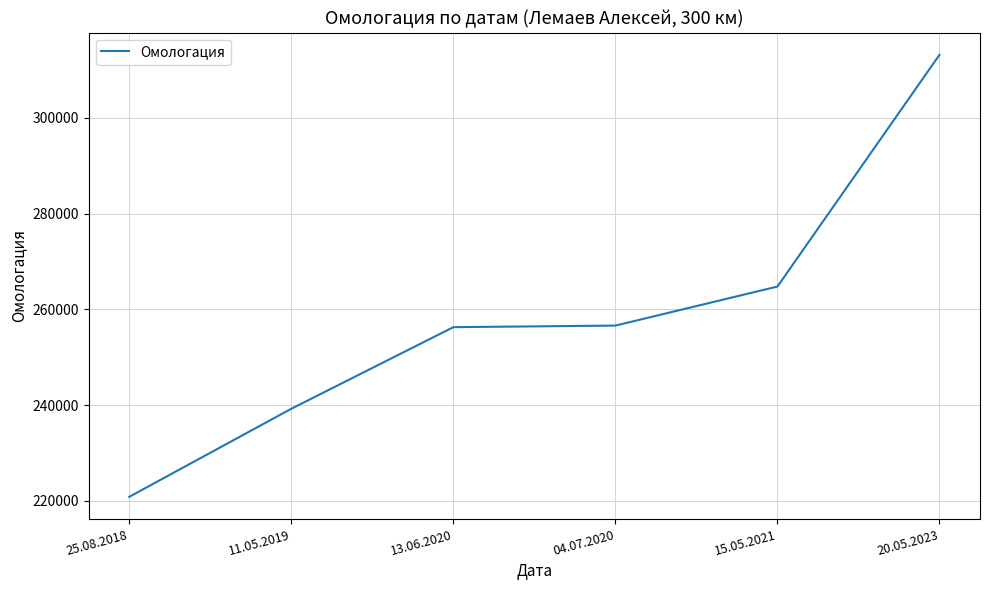

How many distinct data groups are displayed?

1